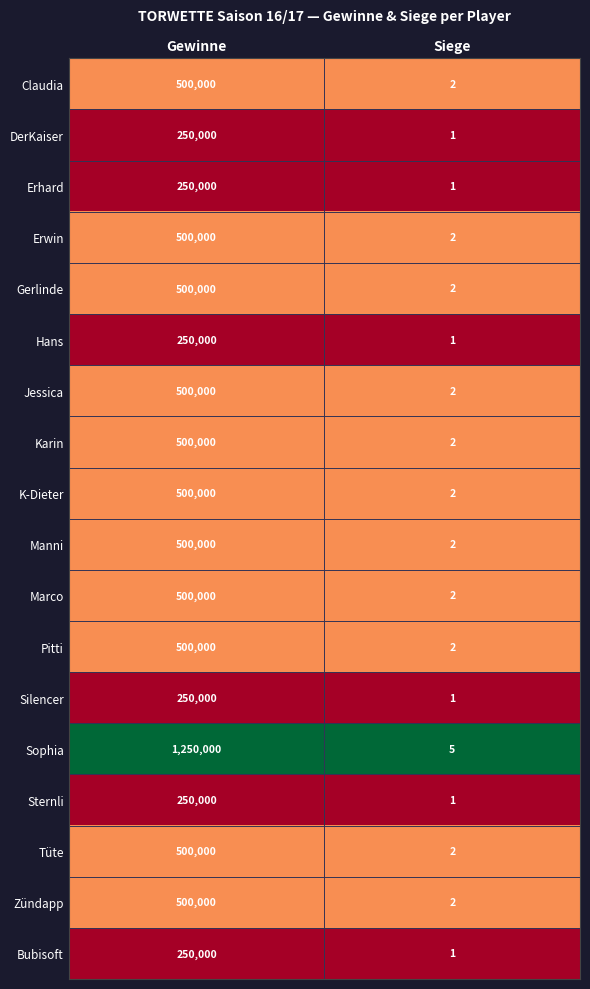

What is the sum of all Marco values?

500002